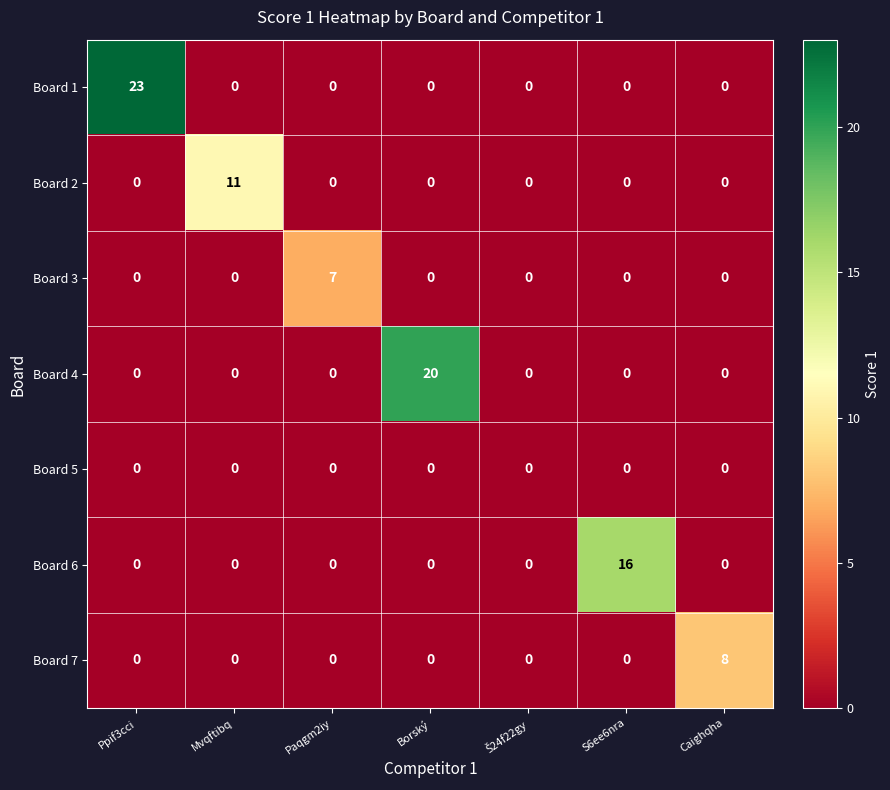

Rank the series by their maximum value, from highest to lowest.

Board 1, Board 4, Board 6, Board 2, Board 7, Board 3, Board 5